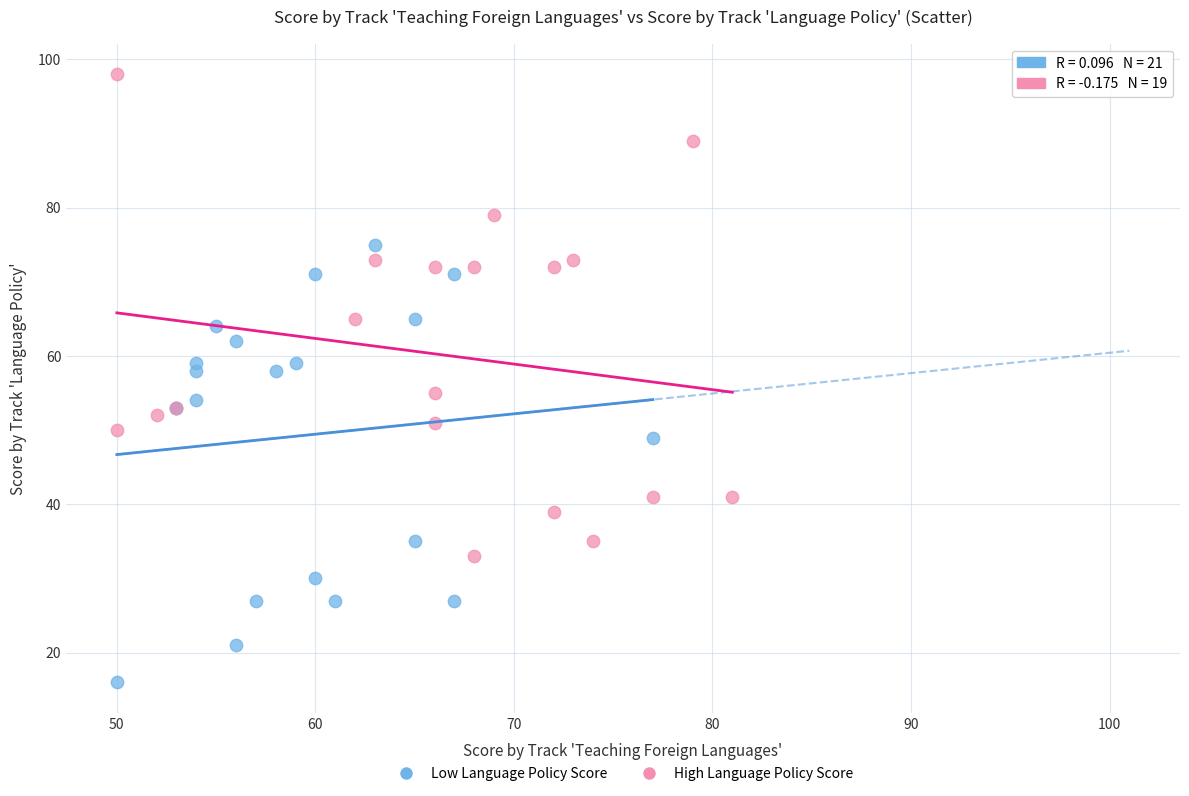

What are all the series names shown in the legend?

Low Language Policy Score, High Language Policy Score